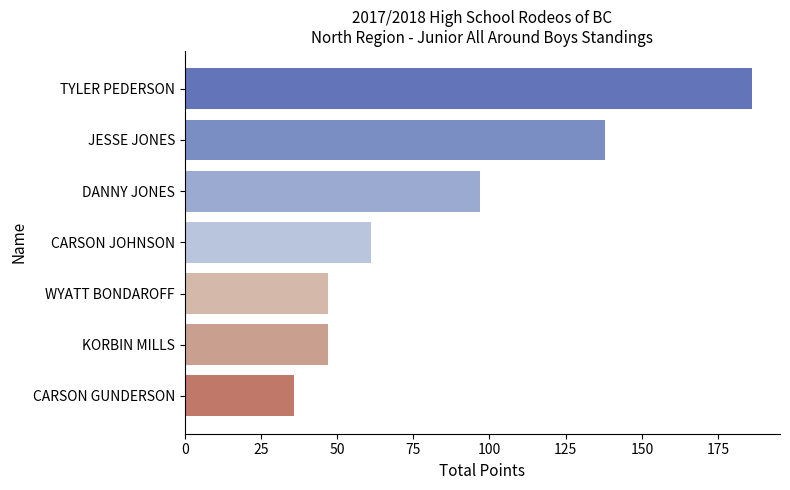

Reading top to bottom, extract all data points from this chart.

TYLER PEDERSON=186	JESSE JONES=138	DANNY JONES=97	CARSON JOHNSON=61	WYATT BONDAROFF=47	KORBIN MILLS=47	CARSON GUNDERSON=36